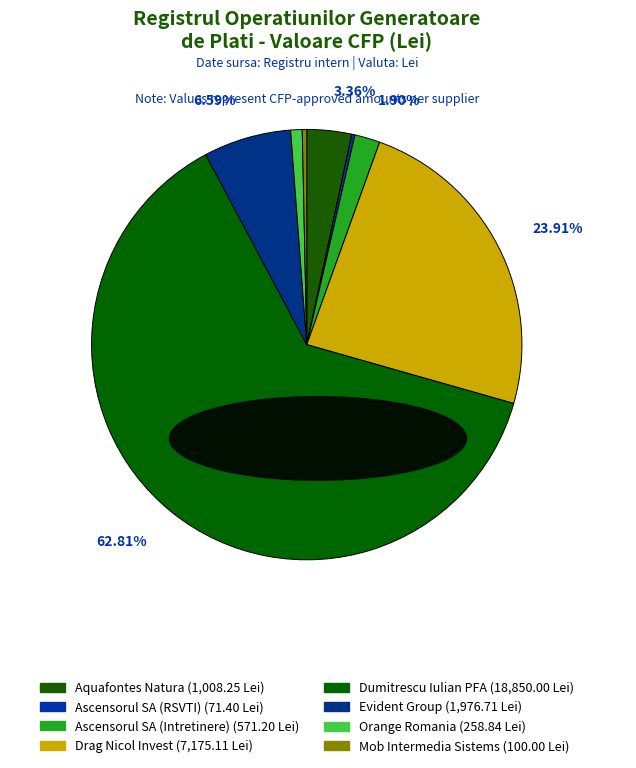

Which has a higher value, Evident Group or Dumitrescu Iulian PFA?

Dumitrescu Iulian PFA